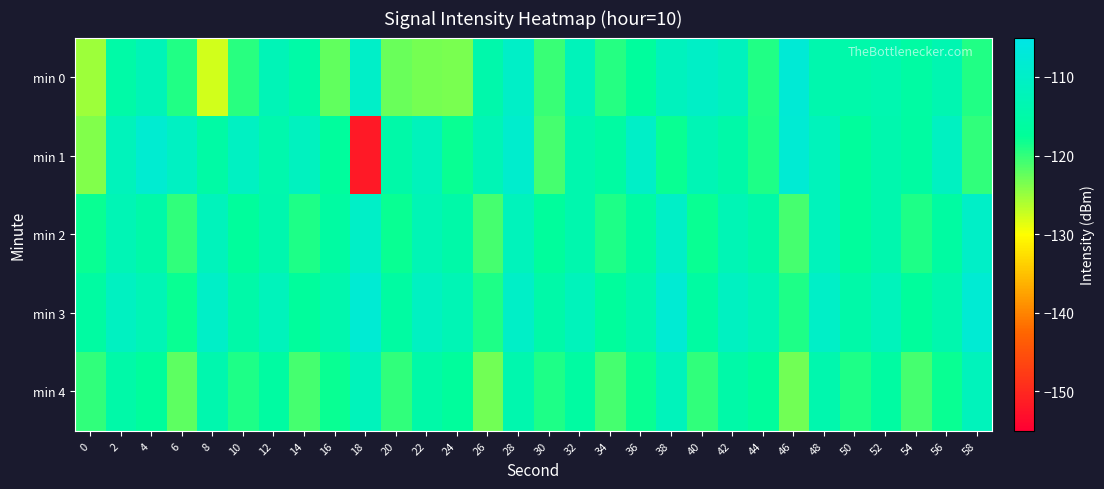

Which label corresponds to the smallest value in the chart?

18